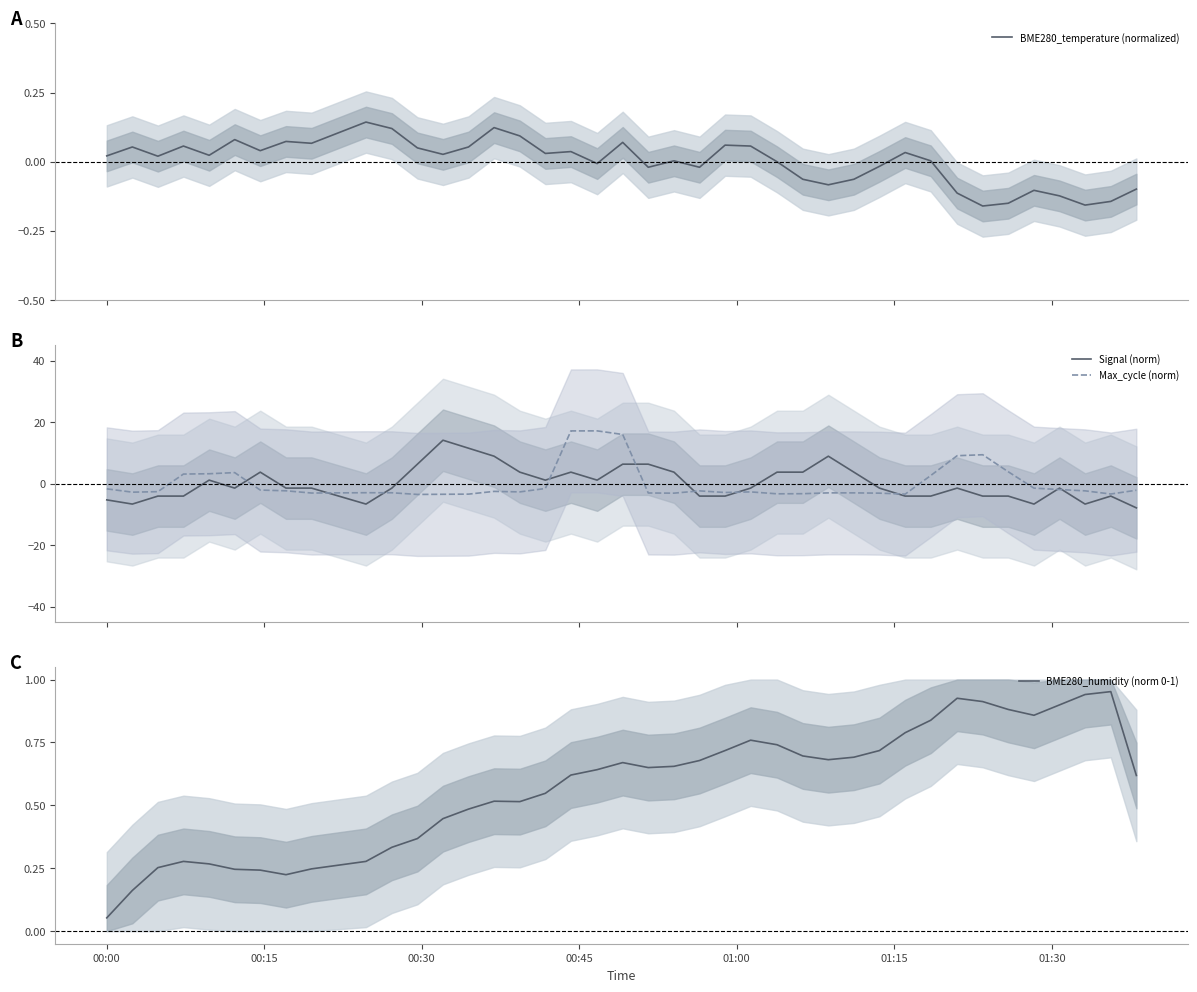

What is the maximum value for Signal (norm)?

14.1